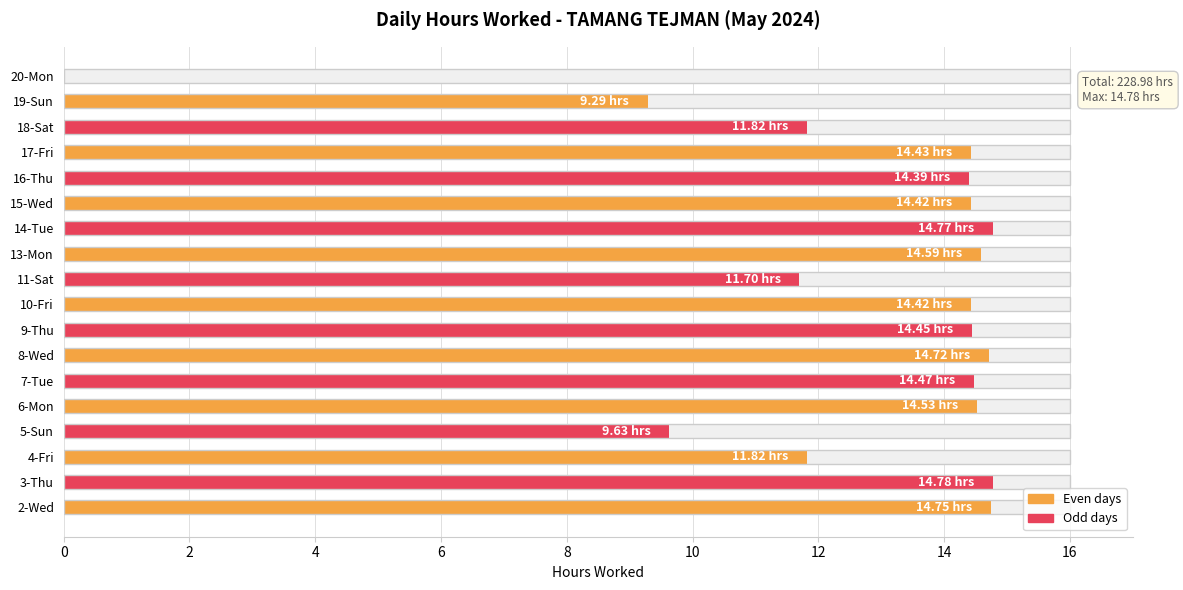

What is the greatest value displayed?

14.8